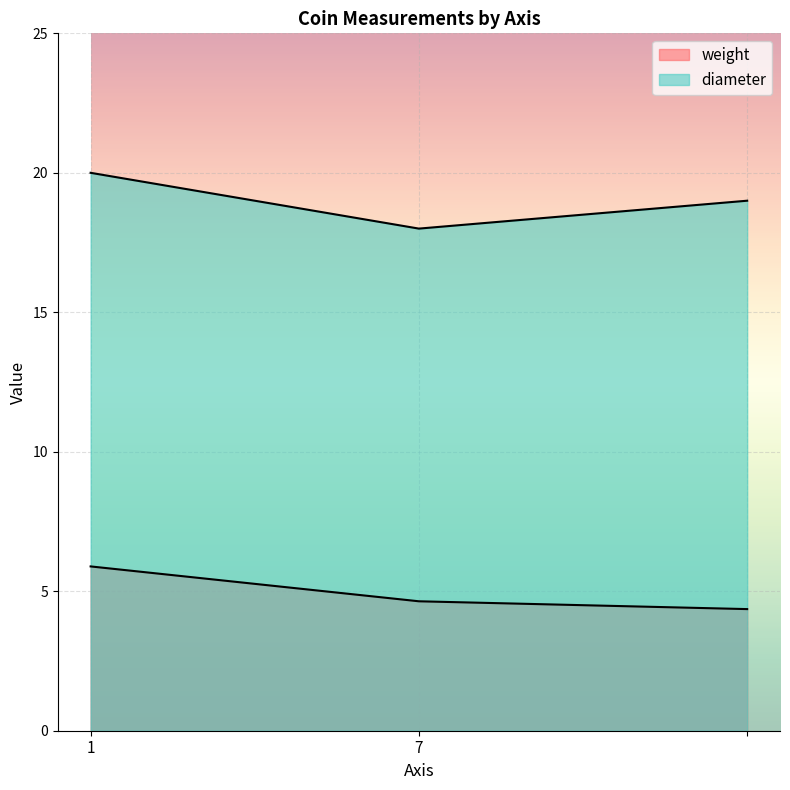

What is the minimum value shown in the chart?

4.4